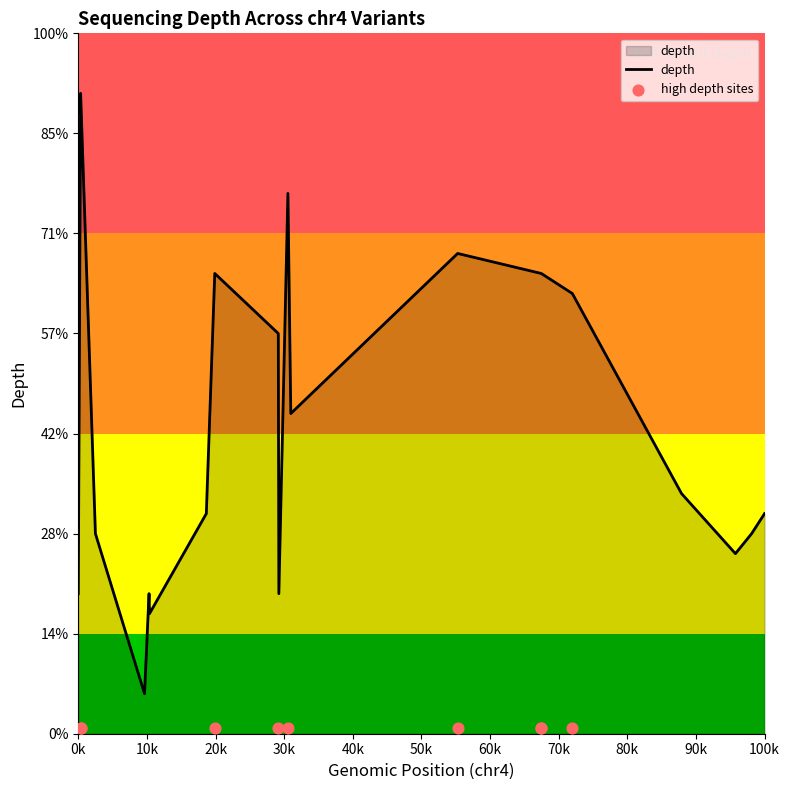

Between 58387824 and 58387856, which is larger?

58387856